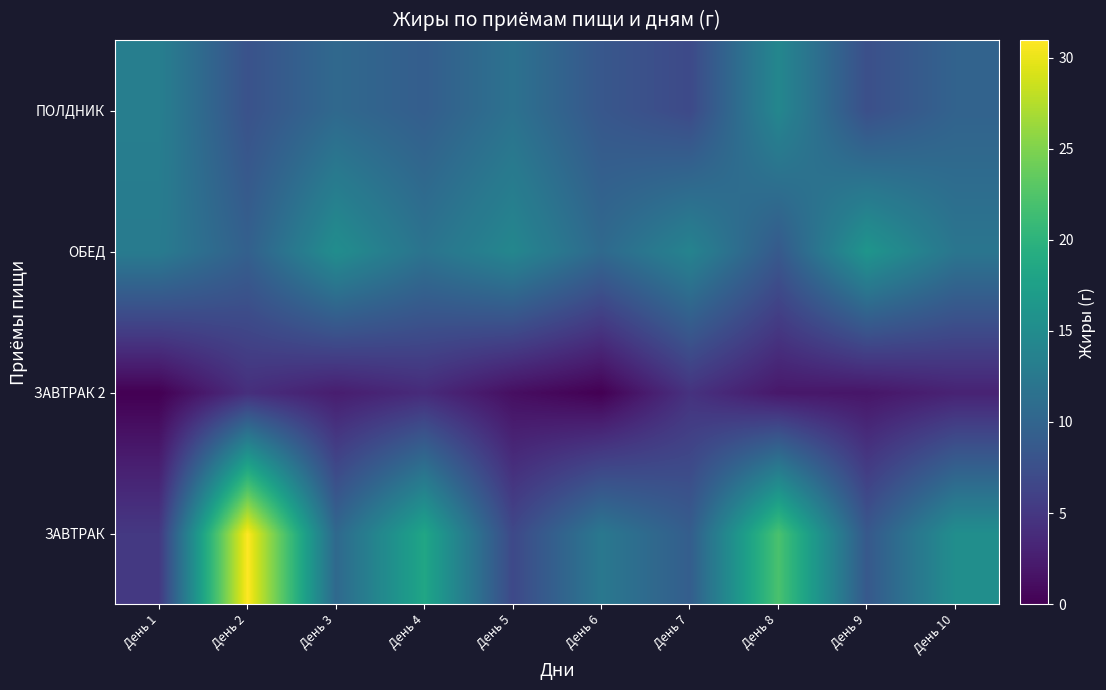

Which series has the largest range (max minus min)?

ЗАВТРАК